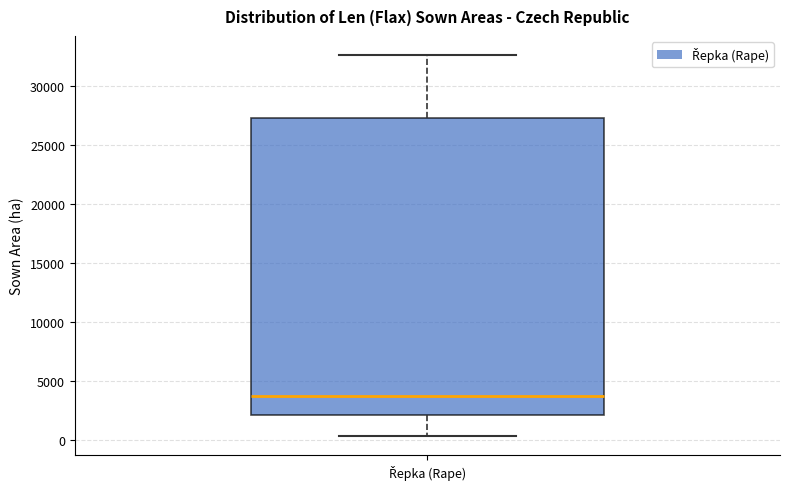

Transcribe this box plot: give where the median line is, the range the box spans, and where the two whiskers end, as read against the y-axis. The values are not printed on the chart, so give them approximately, as read against the axis.

median 3500, box 2000 to 27500, whiskers 500 to 32500